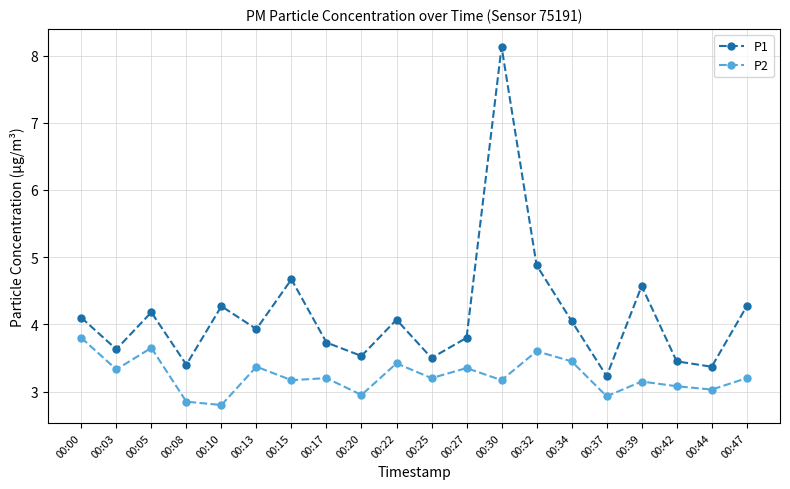

How many interior local peaks does the P1 series have?

6